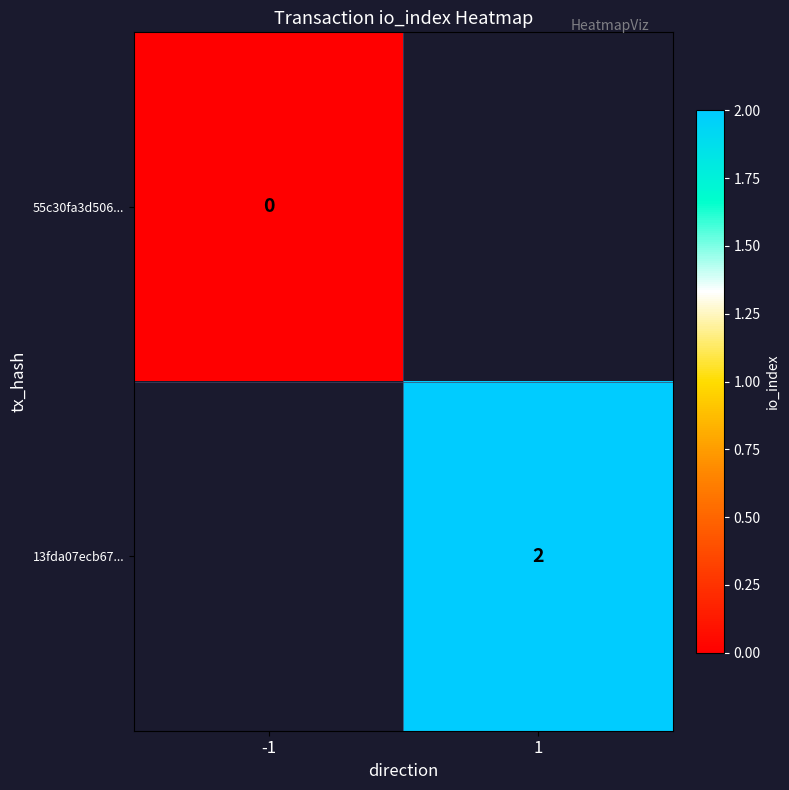

What is the greatest value displayed?

2.0